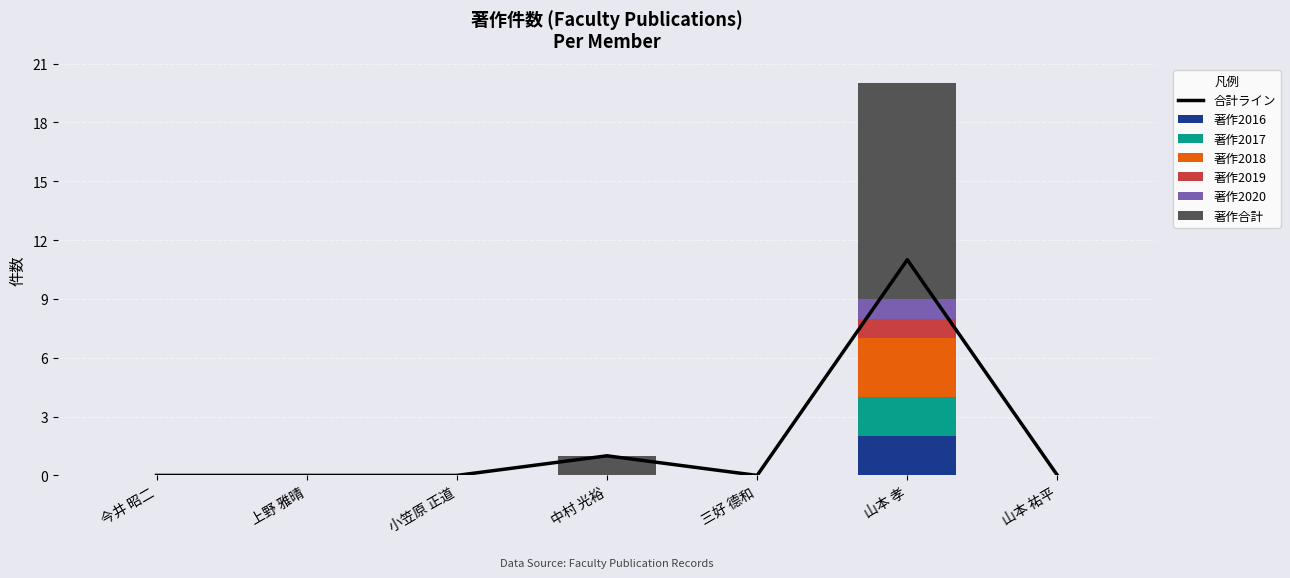

The 著作2017 series shows 0 at 三好 德和. True or false?

True